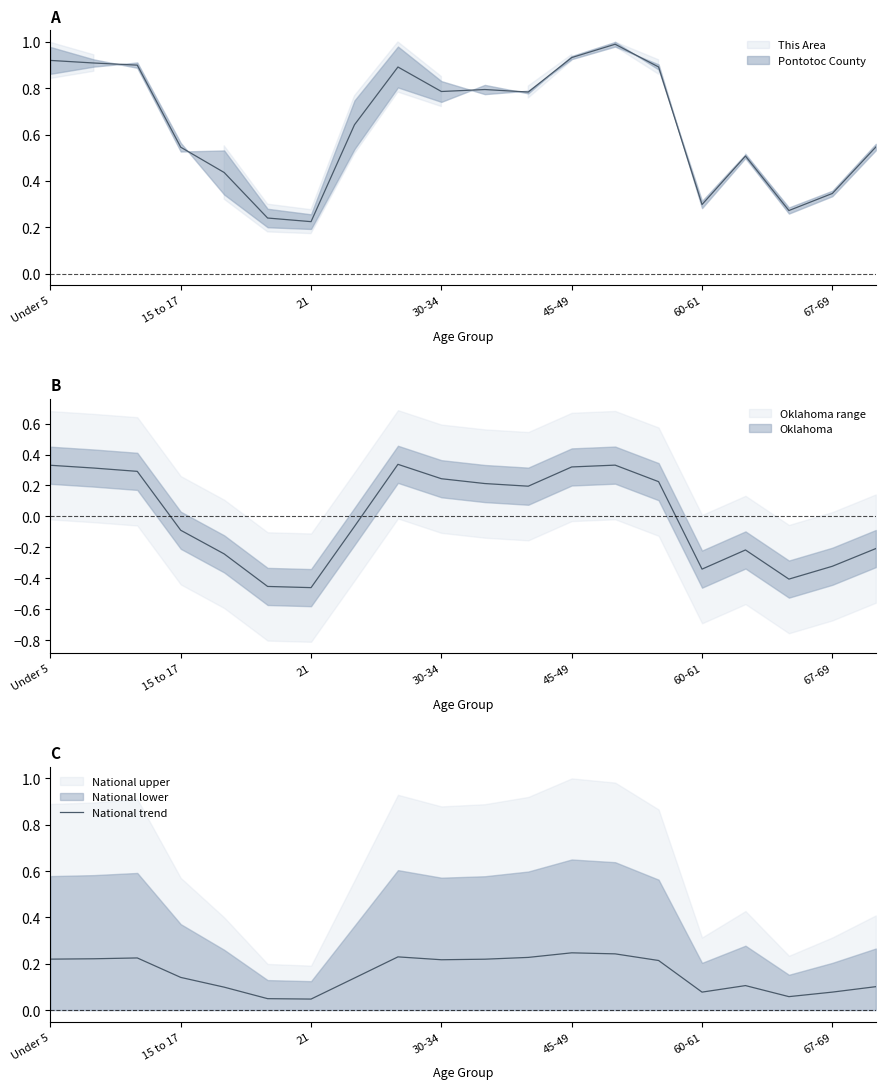

Does the chart display data point markers on the line(s)?

No